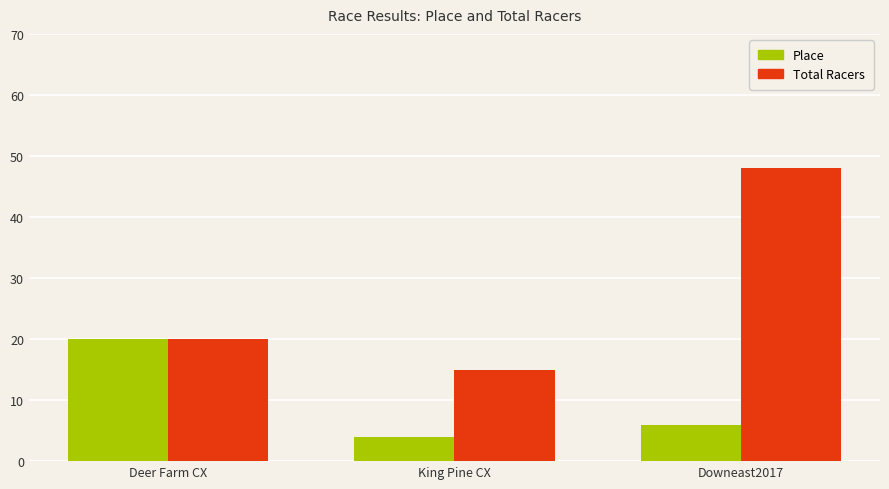

At which label is Total Racers closest to 31?

Deer Farm CX